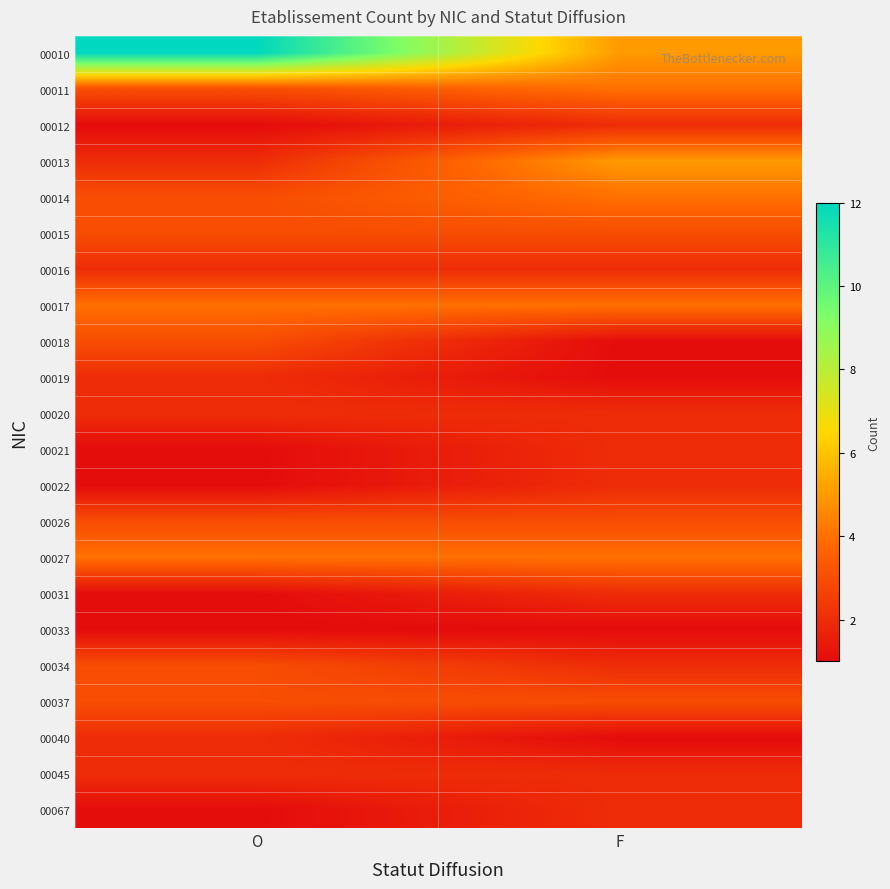

Which series has the largest total across all categories?

00010